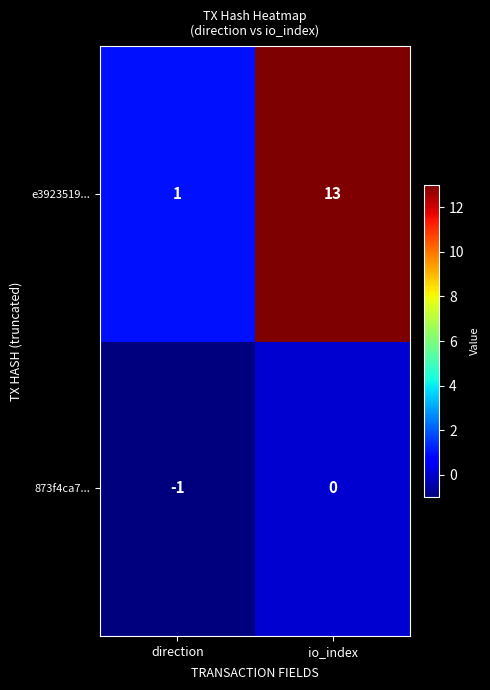

Count the number of categories in the chart.

2